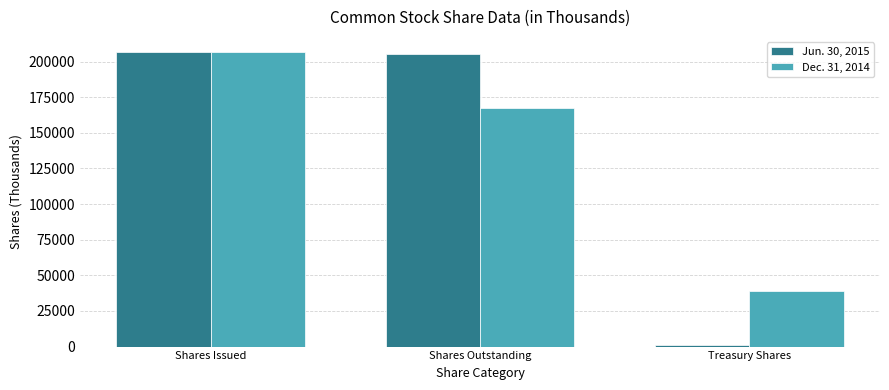

What are all the series names shown in the legend?

Jun. 30, 2015, Dec. 31, 2014